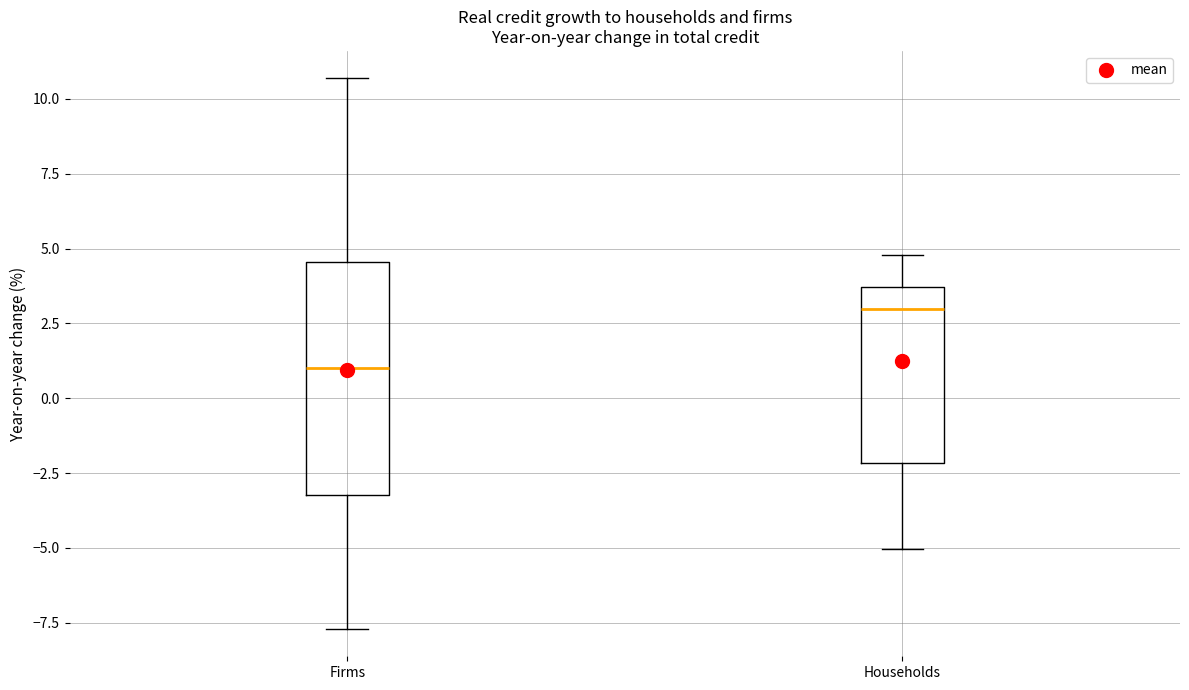

Which box's median line is the highest?

Households